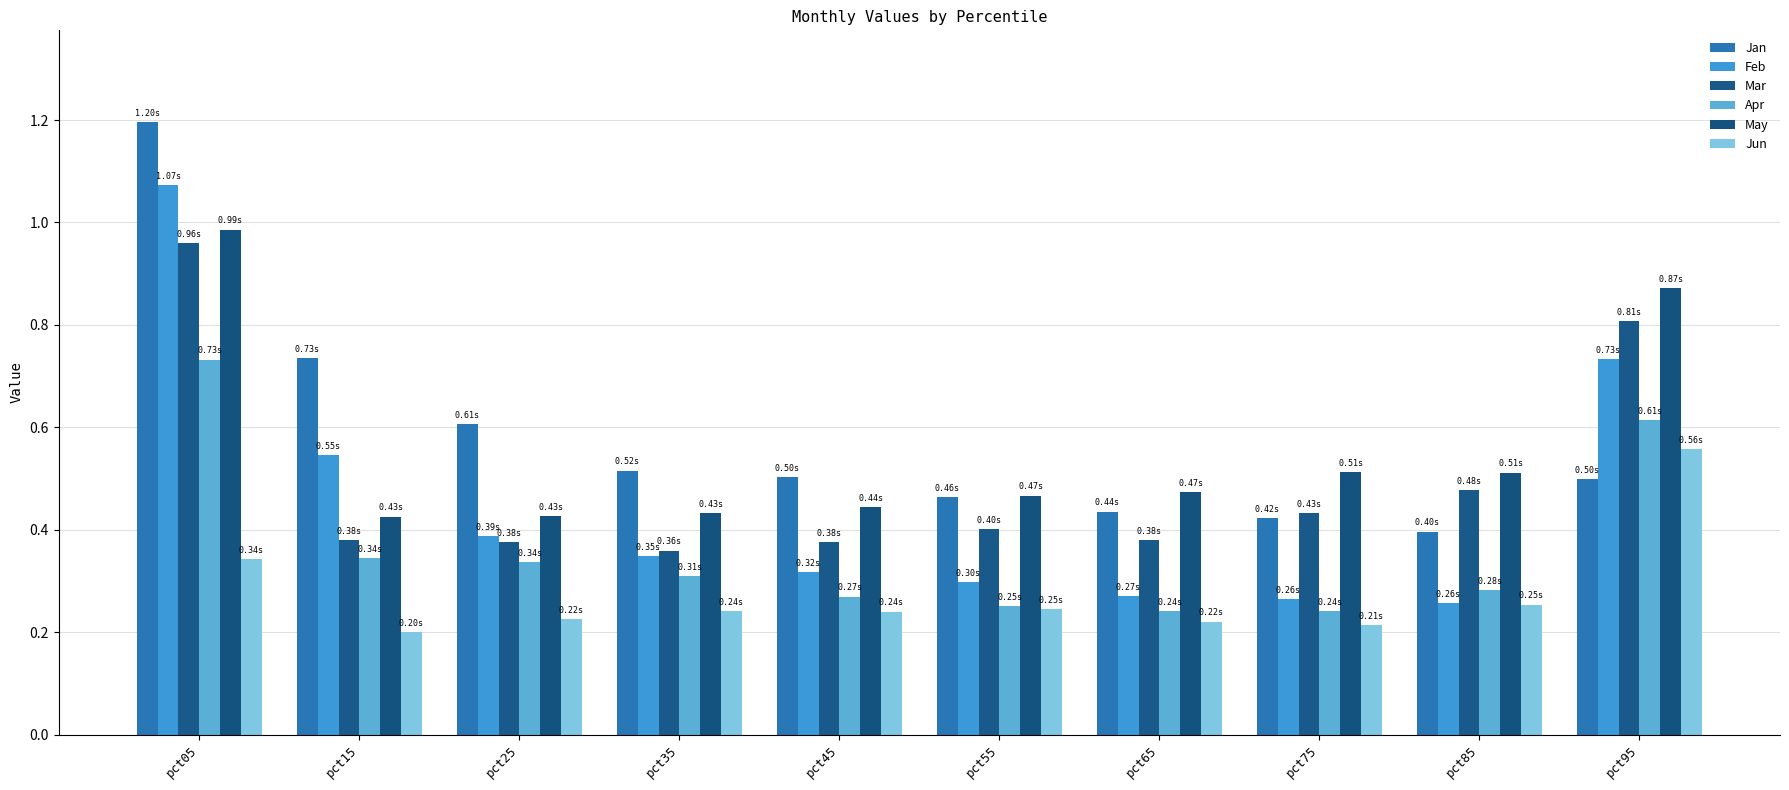

Count the number of data series in this chart.

6